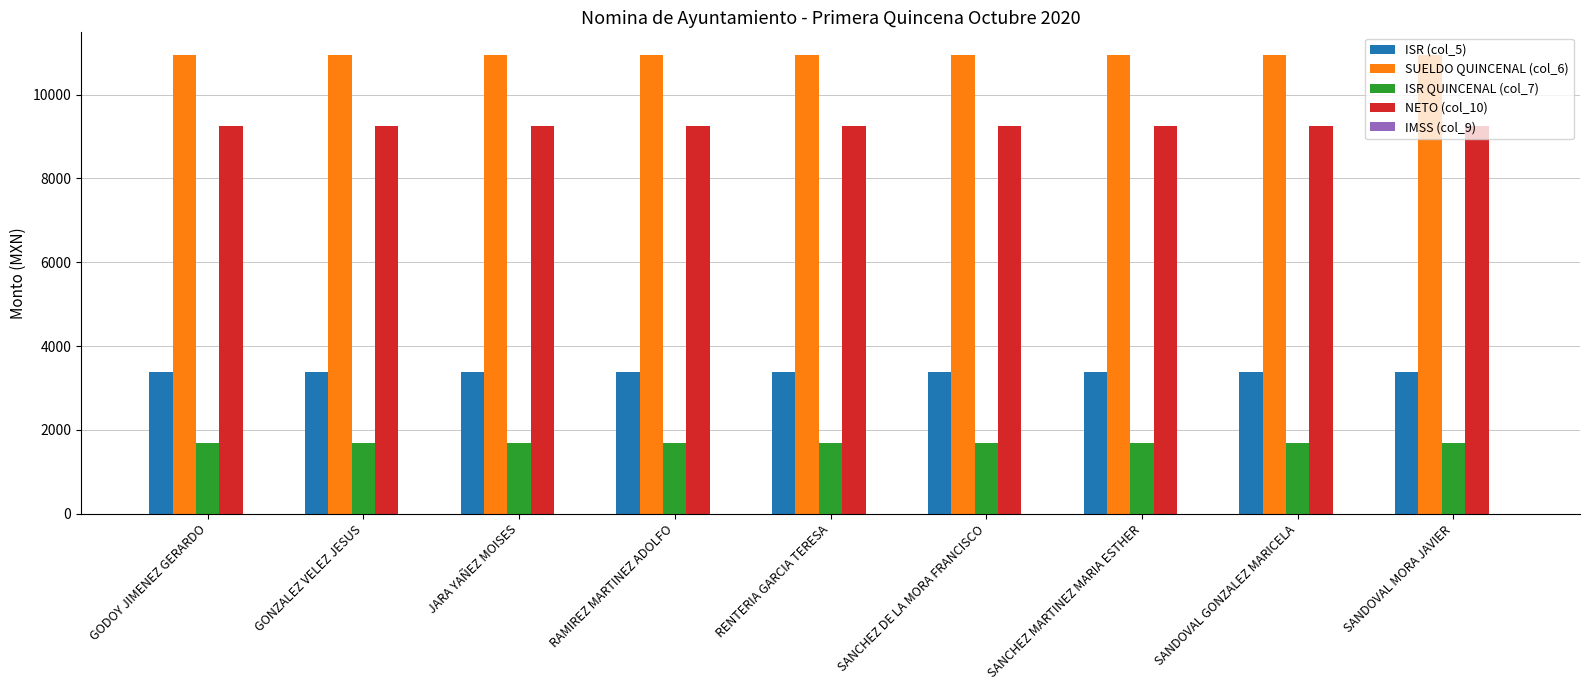

What is the difference between the highest and lowest values at GONZALEZ VELEZ JESUS?

9250.0